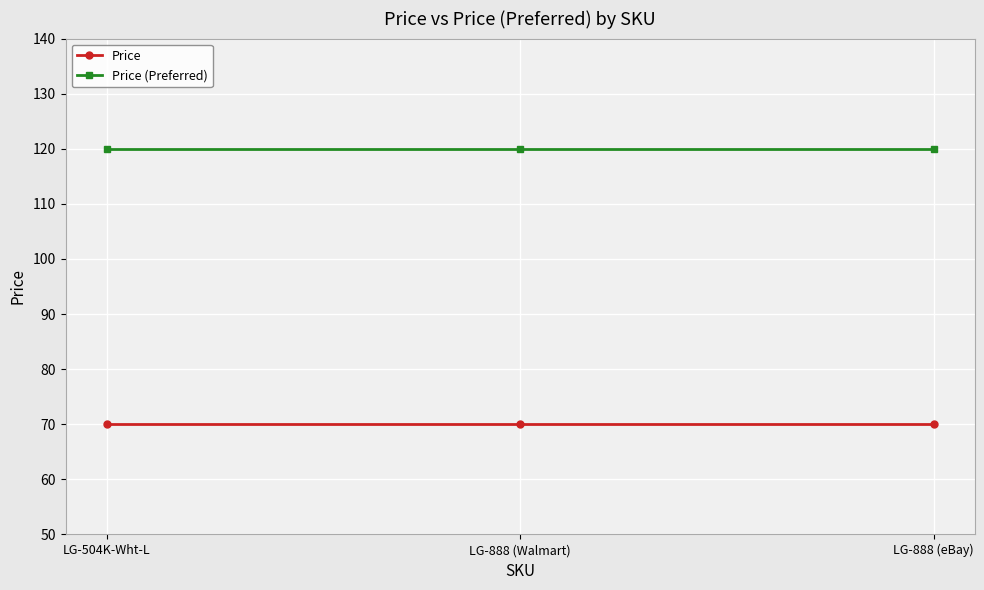

At how many categories does at least one series exceed 108?

3